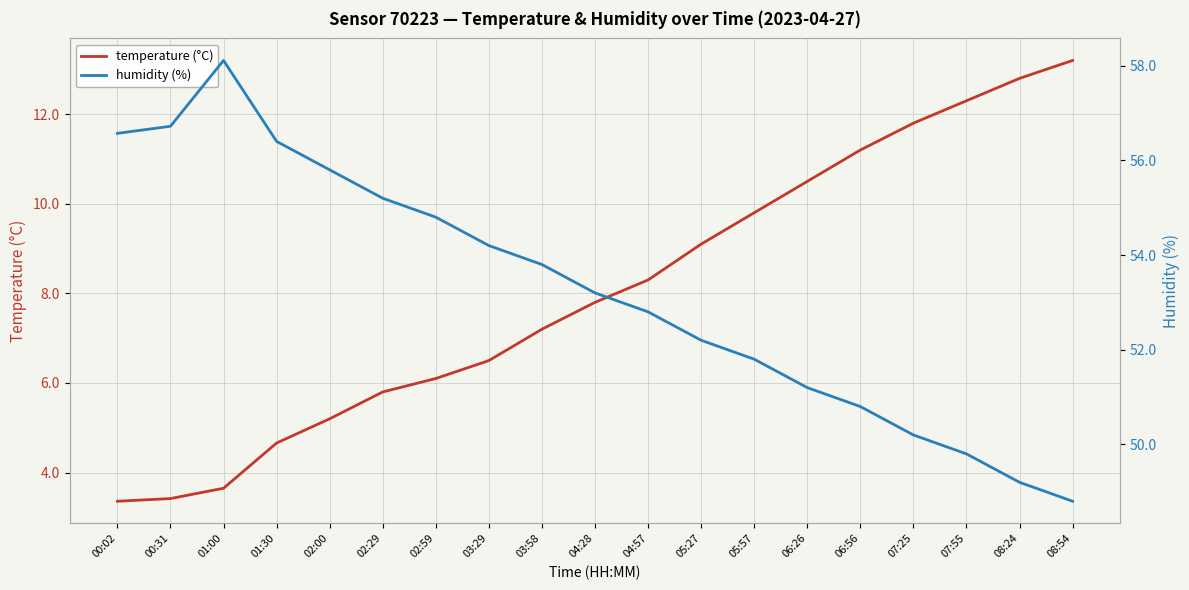

Reading left to right, extract all data points from this chart.

temperature (°C): 00:02=3.4	00:31=3.4	01:00=3.6	01:30=4.7	02:00=5.2	02:29=5.8	02:59=6.1	03:29=6.5	03:58=7.2	04:28=7.8	04:57=8.3	05:27=9.1	05:57=9.8	06:26=10.5	06:56=11.2	07:25=11.8	07:55=12.3	08:24=12.8	08:54=13.2
humidity (%): 00:02=56.6	00:31=56.7	01:00=58.1	01:30=56.4	02:00=55.8	02:29=55.2	02:59=54.8	03:29=54.2	03:58=53.8	04:28=53.2	04:57=52.8	05:27=52.2	05:57=51.8	06:26=51.2	06:56=50.8	07:25=50.2	07:55=49.8	08:24=49.2	08:54=48.8